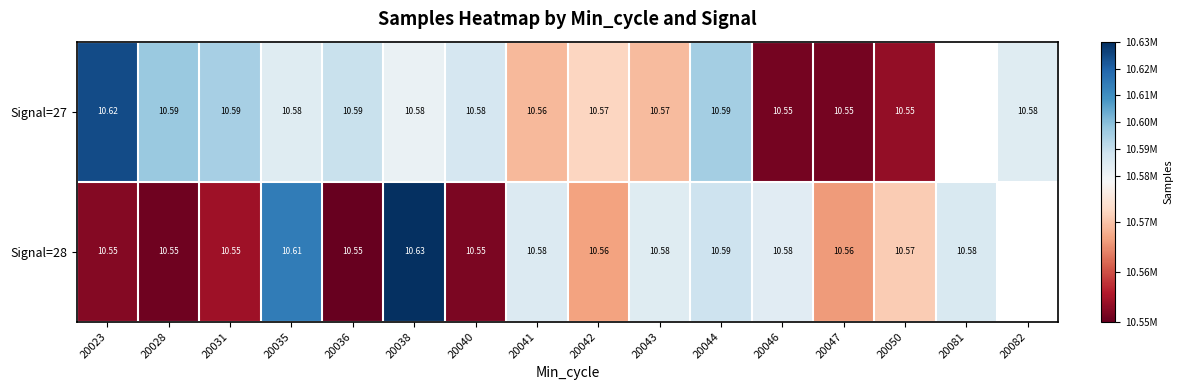

Is the value of Signal=28 at 20031 greater than the value of Signal=27 at 20028?

No